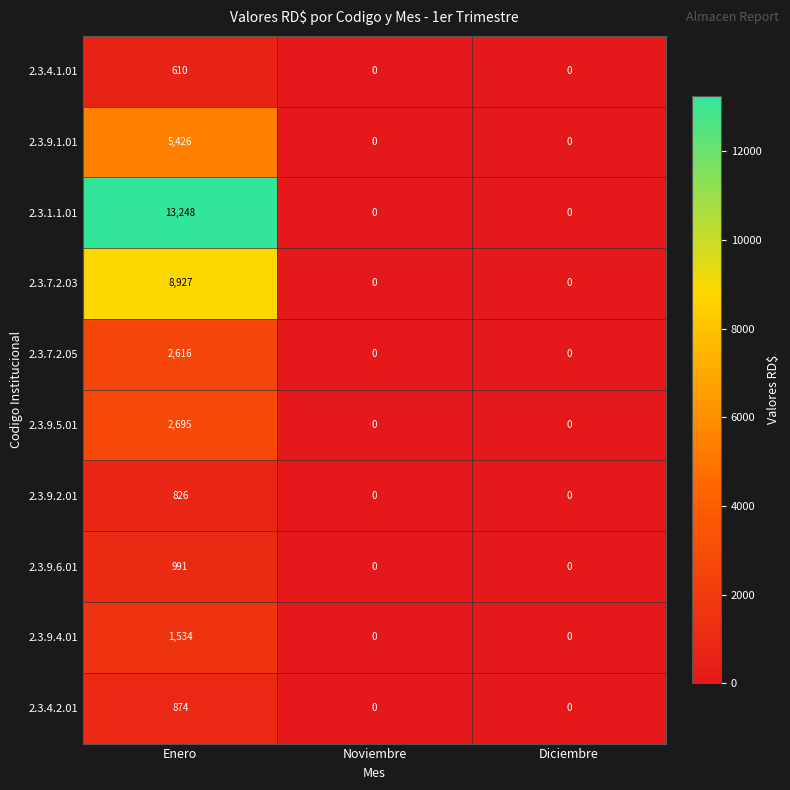

List the series in order of their peak value, lowest first.

2.3.4.1.01, 2.3.9.2.01, 2.3.4.2.01, 2.3.9.6.01, 2.3.9.4.01, 2.3.7.2.05, 2.3.9.5.01, 2.3.9.1.01, 2.3.7.2.03, 2.3.1.1.01